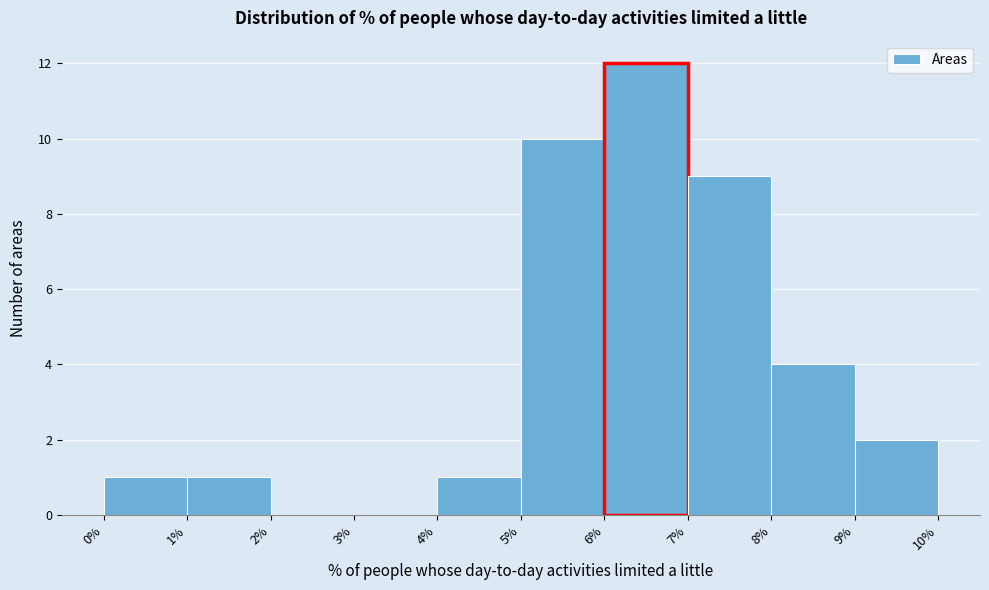

Reading left to right, list every bar in this chart as the range it spans on the x-axis followed by its height. The values are not printed on the chart, so give them approximately, as read against the axis.

0% to 1%: 1
1% to 2%: 1
2% to 3%: 0
3% to 4%: 0
4% to 5%: 1
5% to 6%: 10
6% to 7%: 12
7% to 8%: 9
8% to 9%: 4
9% to 10%: 2